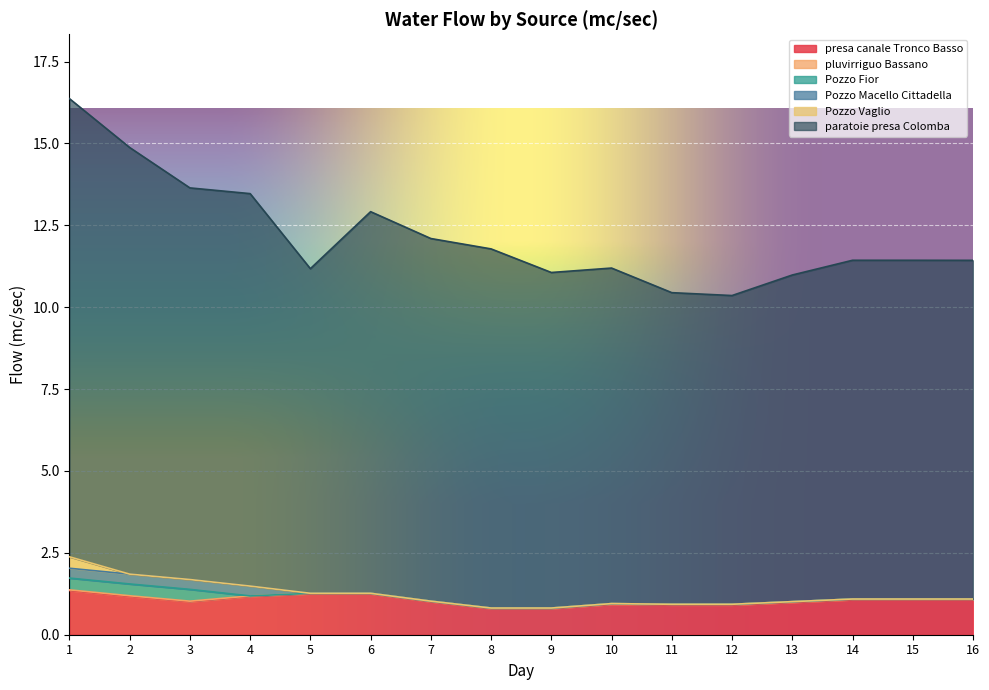

What are all the series names shown in the legend?

presa canale Tronco Basso, pluvirriguo Bassano, Pozzo Fior, Pozzo Macello Cittadella, Pozzo Vaglio, paratoie presa Colomba